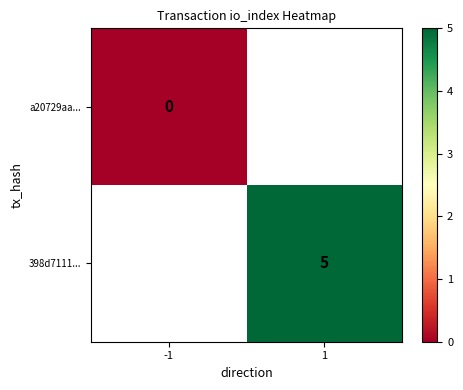

Between -1 and 1, which is larger?

1